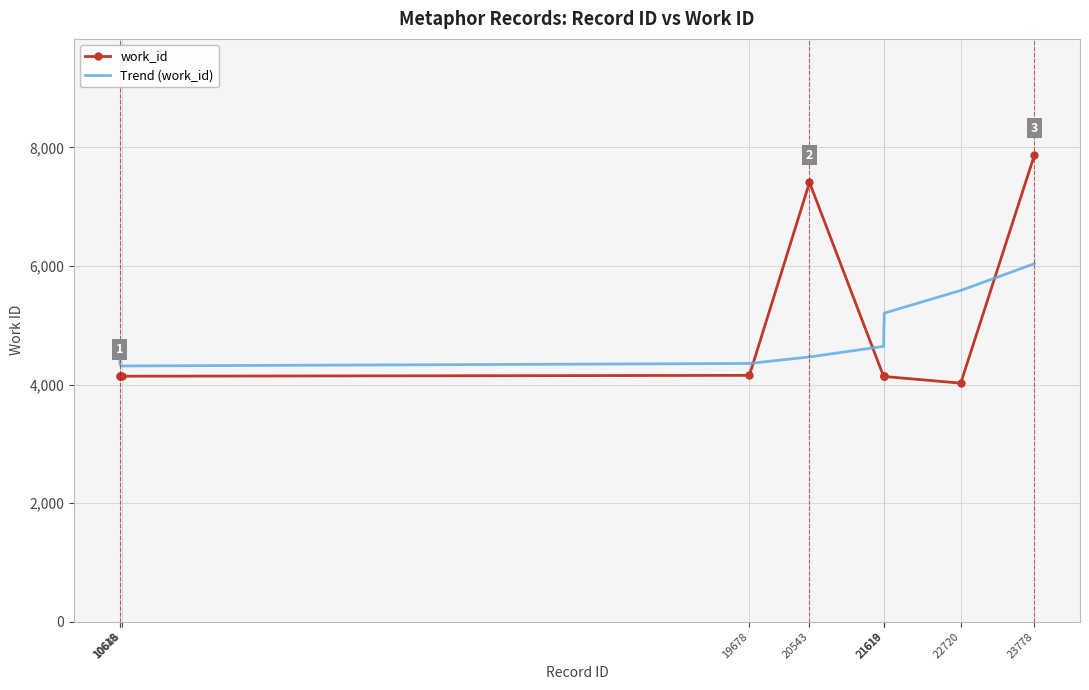

Which series ends up on top after the final intersection of work_id and Trend (work_id)?

work_id